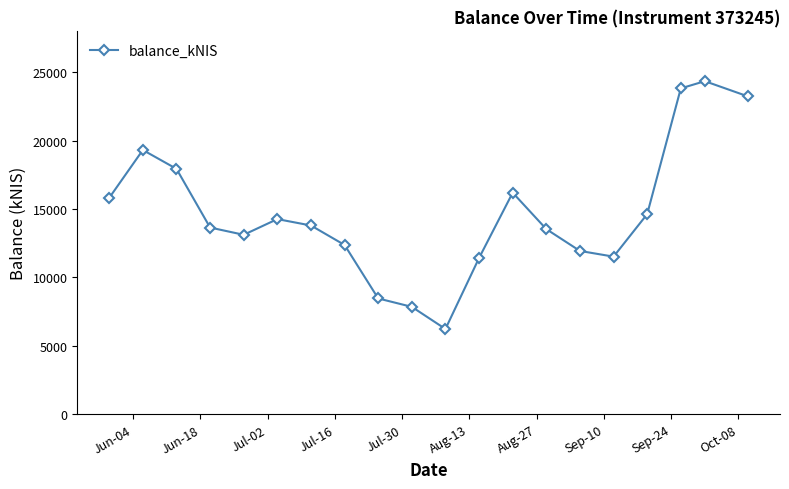

What is the minimum value shown in the chart?

6232.6